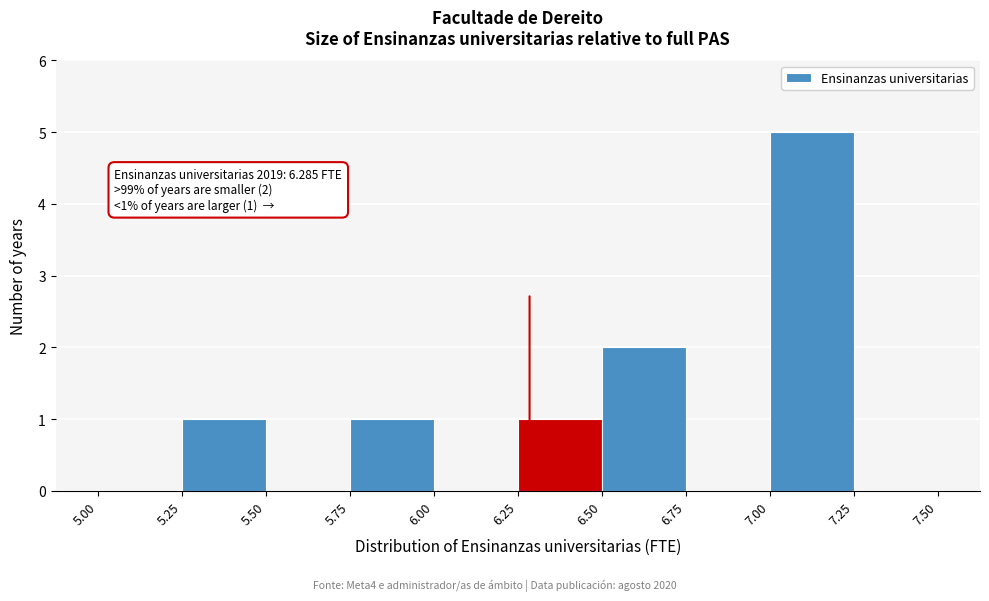

Which range on the x-axis has the tallest bar?

7.00 to 7.25